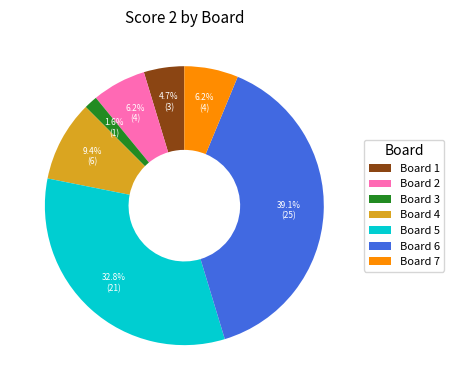

What is the total percentage of Board 1 and Board 5?

37.5%